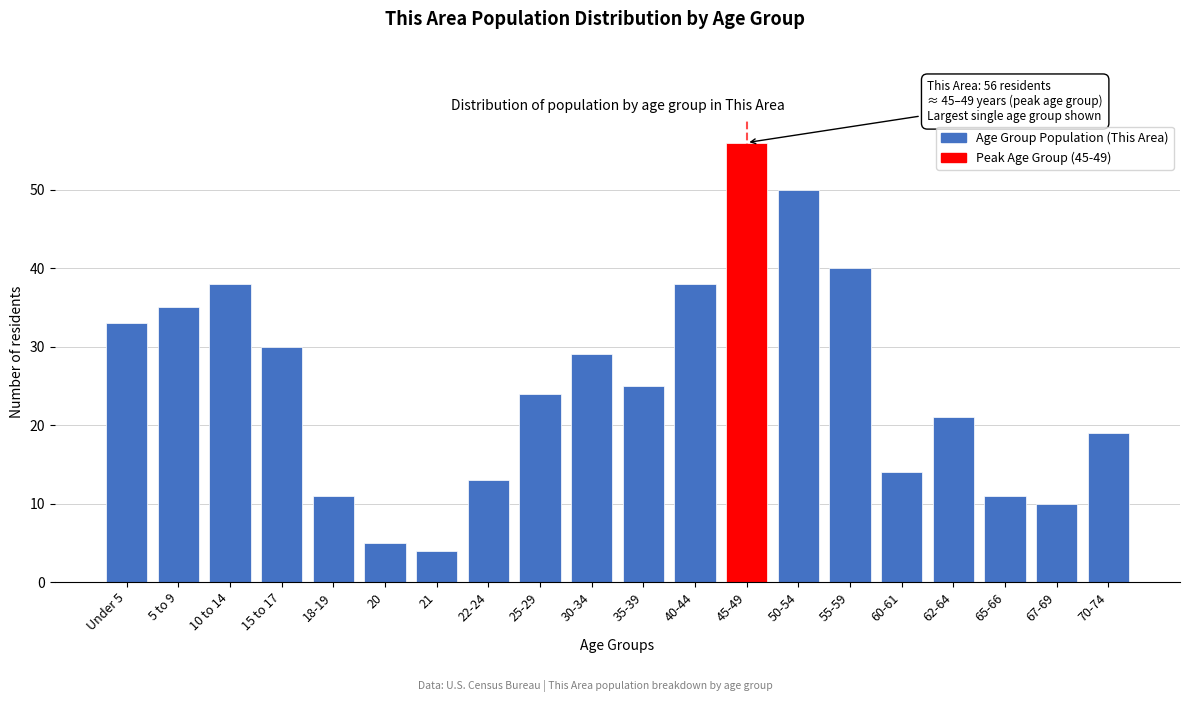

Reading left to right, what are all the values shown in this chart?

33	35	38	30	11	5	4	13	24	29	25	38	56	50	40	14	21	11	10	19